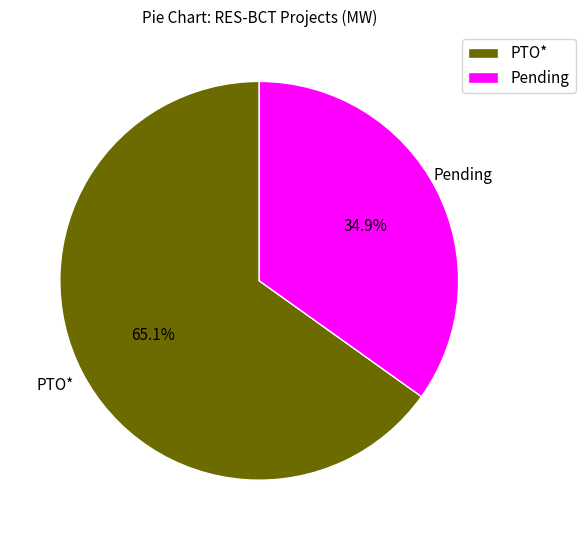

To the nearest percent, what percentage of the pie is PTO*?

65%